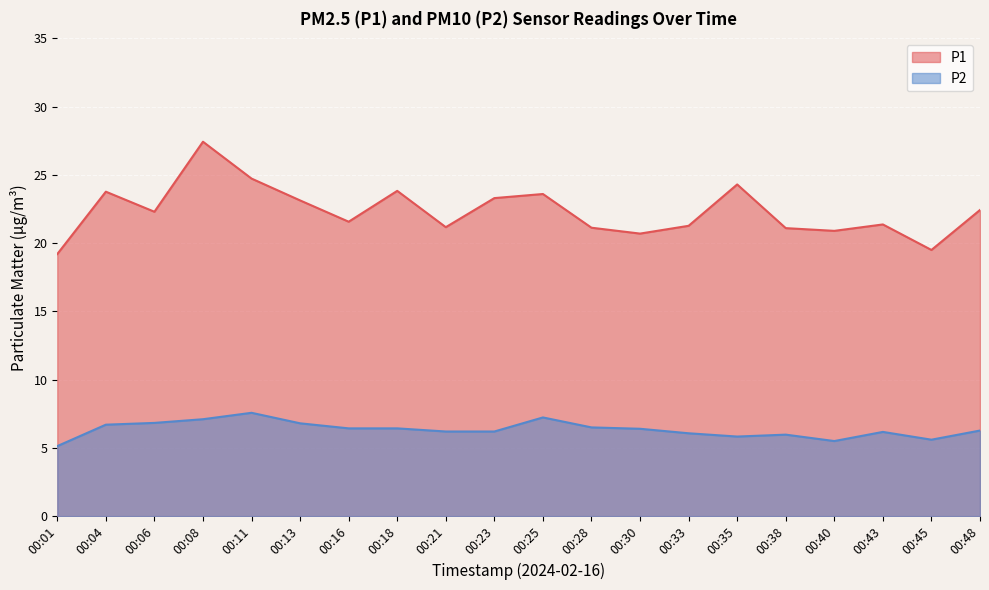

What value does the P1 series have at 00:06?

22.3